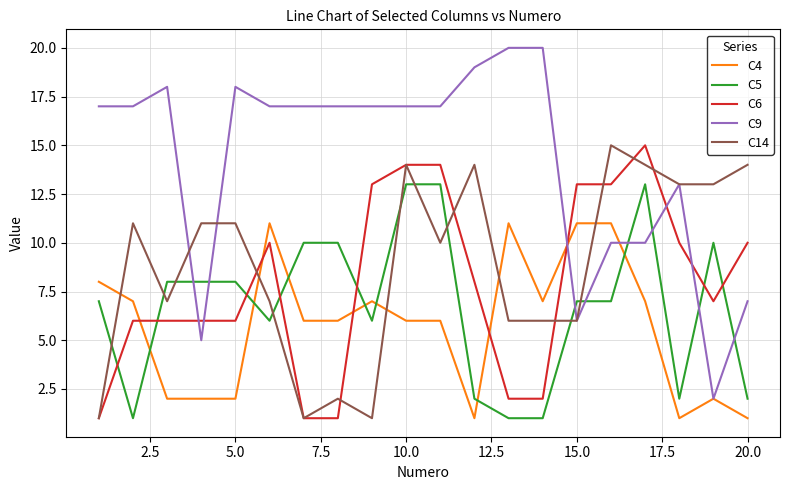

Which series has the largest total across all categories?

C9